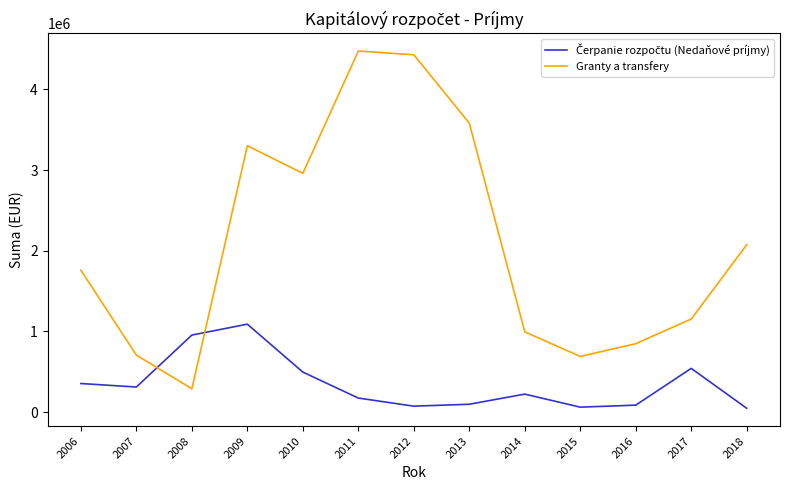

Between 2011 and 2018, which series saw the biggest shift?

Granty a transfery